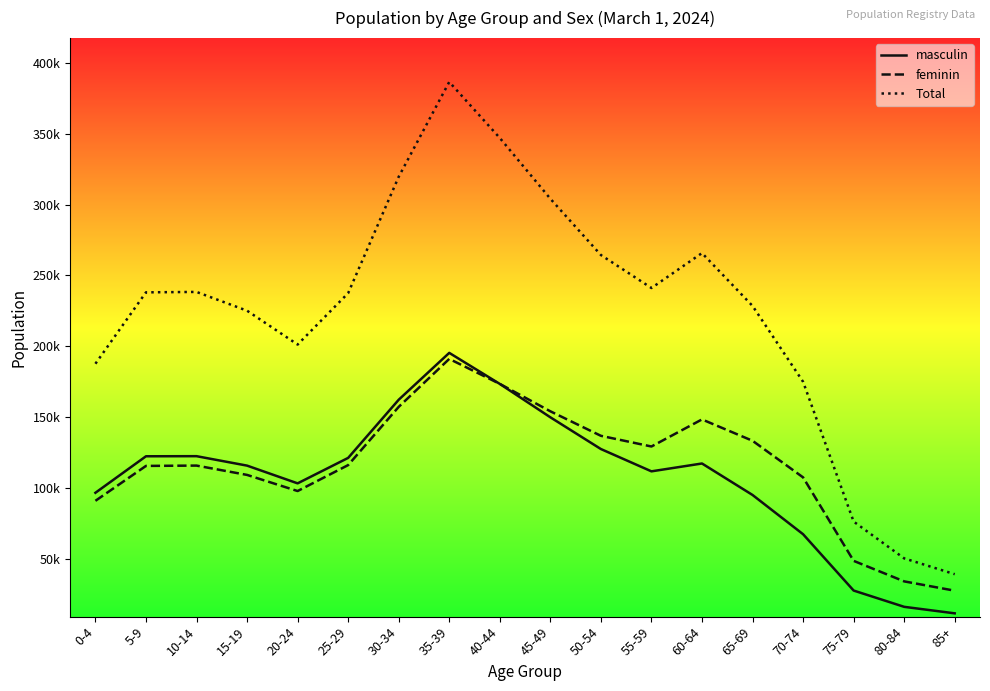

What are all the series names shown in the legend?

masculin, feminin, Total